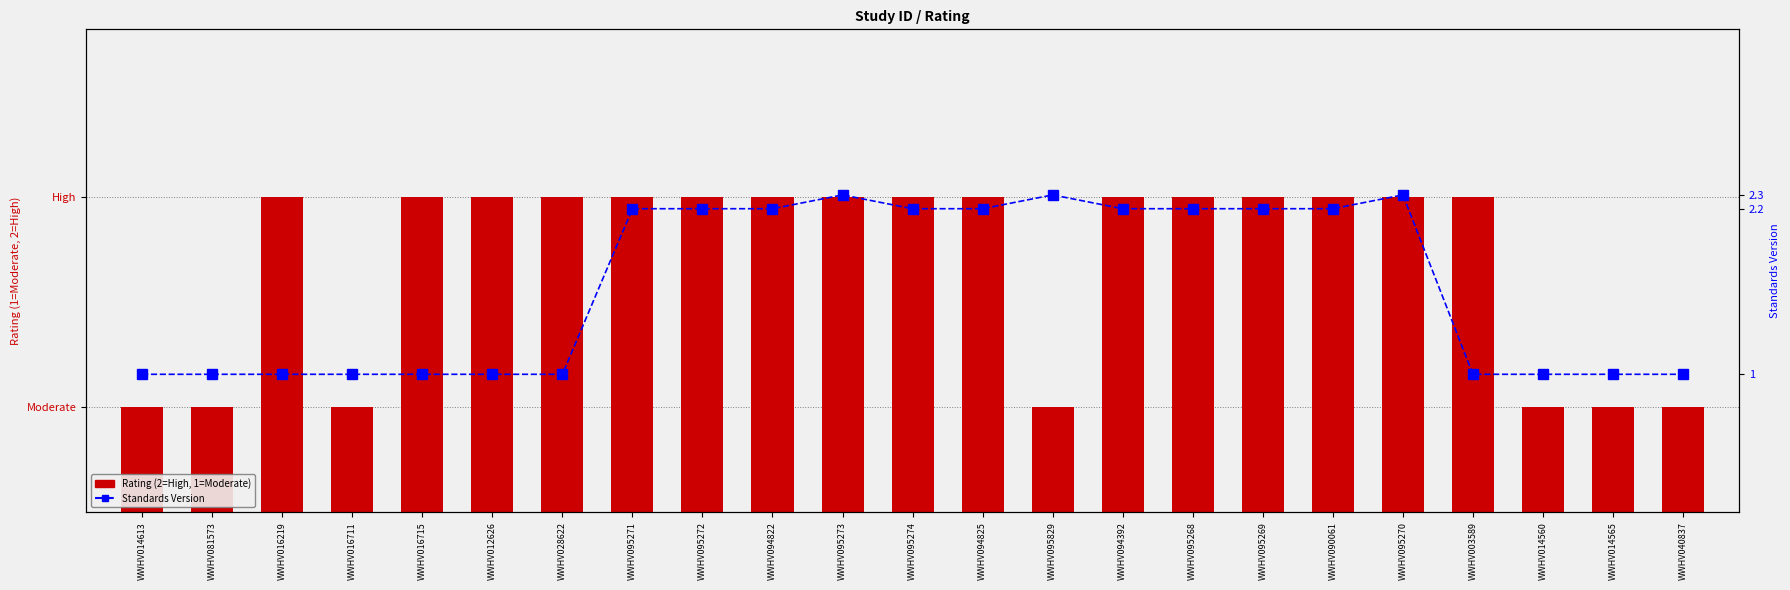

What is the greatest value displayed?

2.3